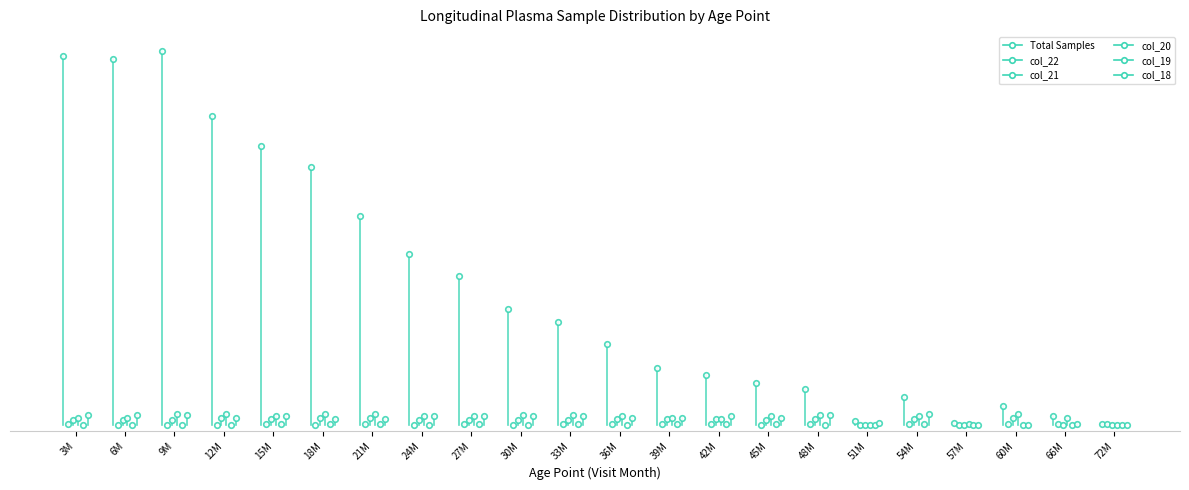

Rank the series at 27M from highest to lowest value.

Total Samples, col_20, col_18, col_21, col_22, col_19